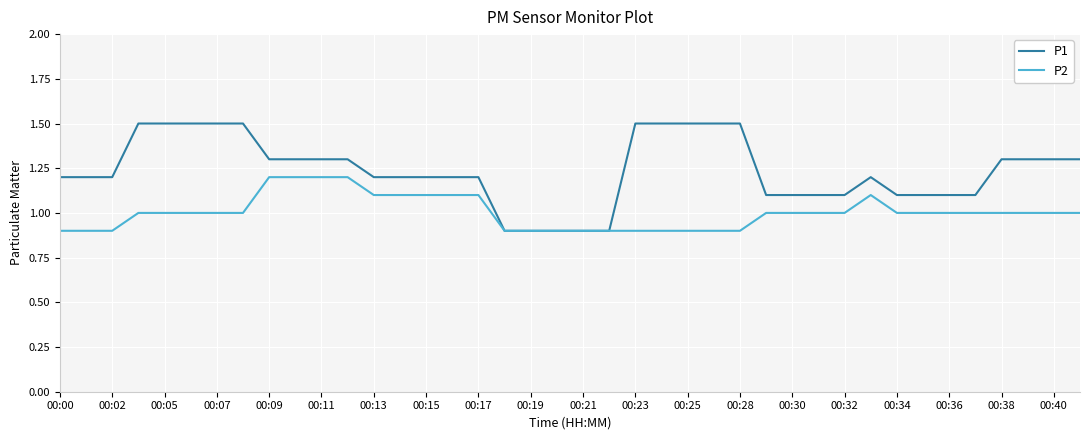

What is the minimum value shown in the chart?

0.9